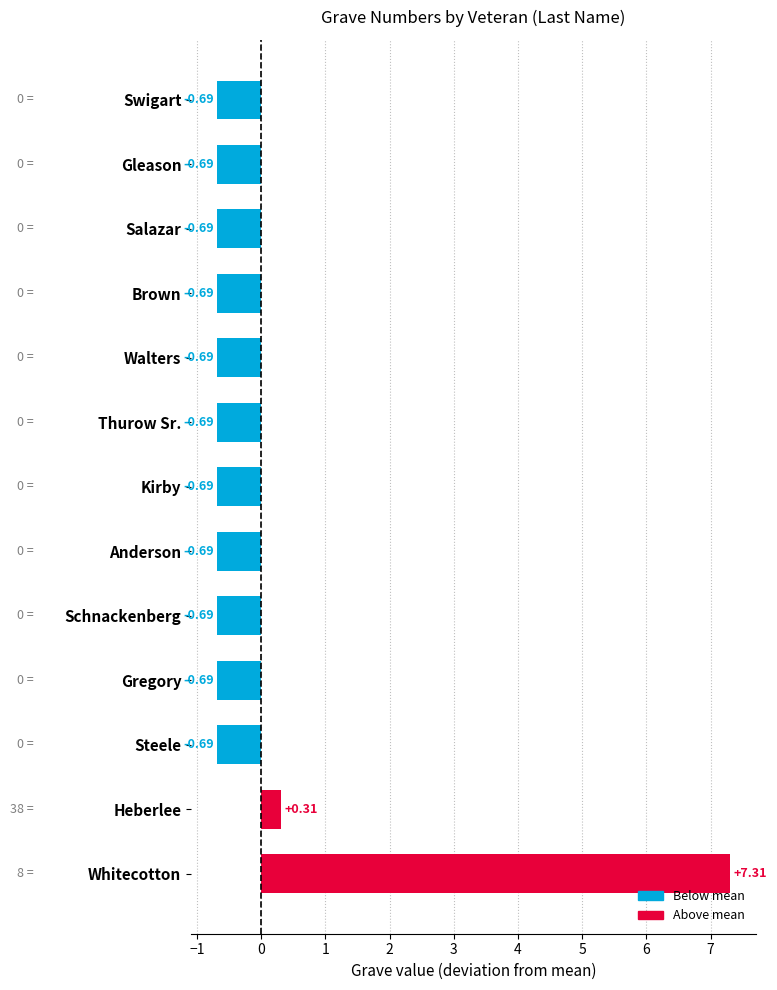

Which has a higher value, Whitecotton or Thurow Sr.?

Whitecotton